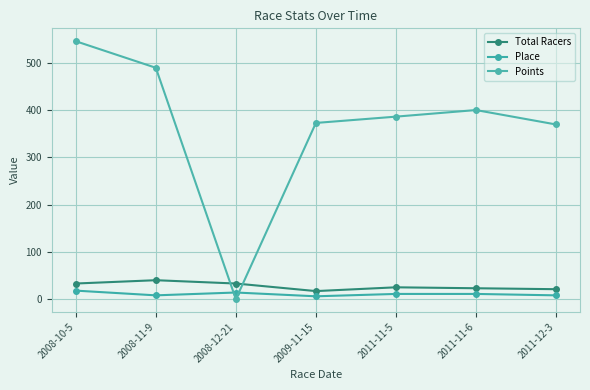

Which has a higher value, 2011-11-6 or 2011-11-5?

2011-11-5